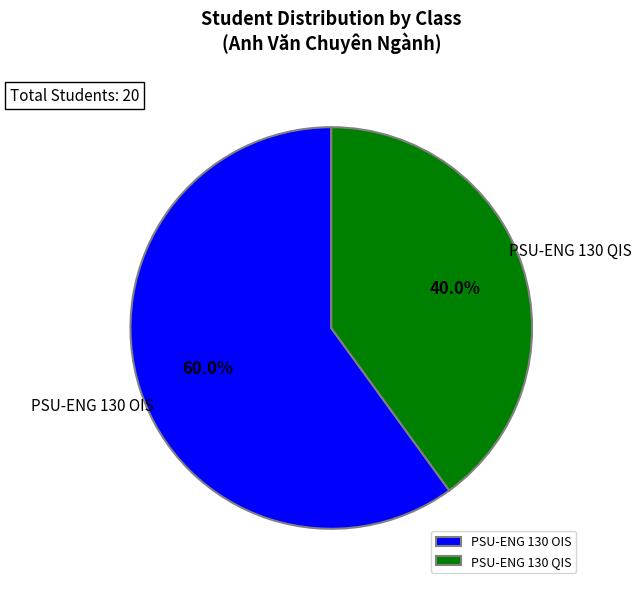

To the nearest percent, what is the difference between the largest and smallest slice percentages?

20%